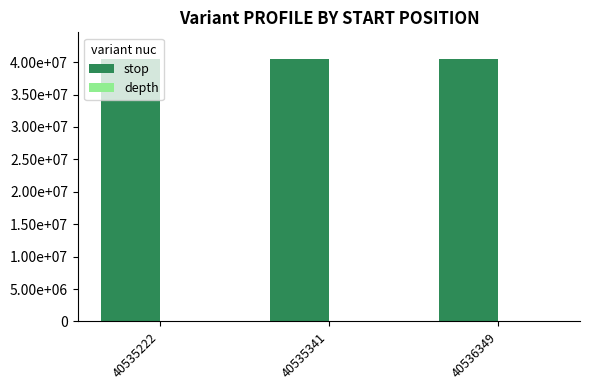

The value of depth at 40536349 is 41. True or false?

True